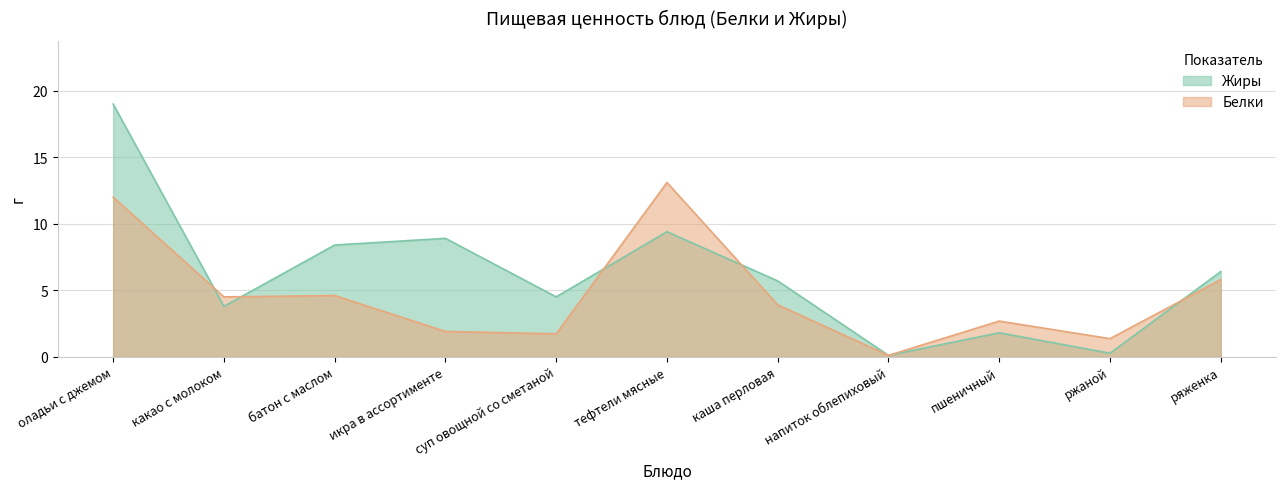

What is the average value of the Белки series?

4.7